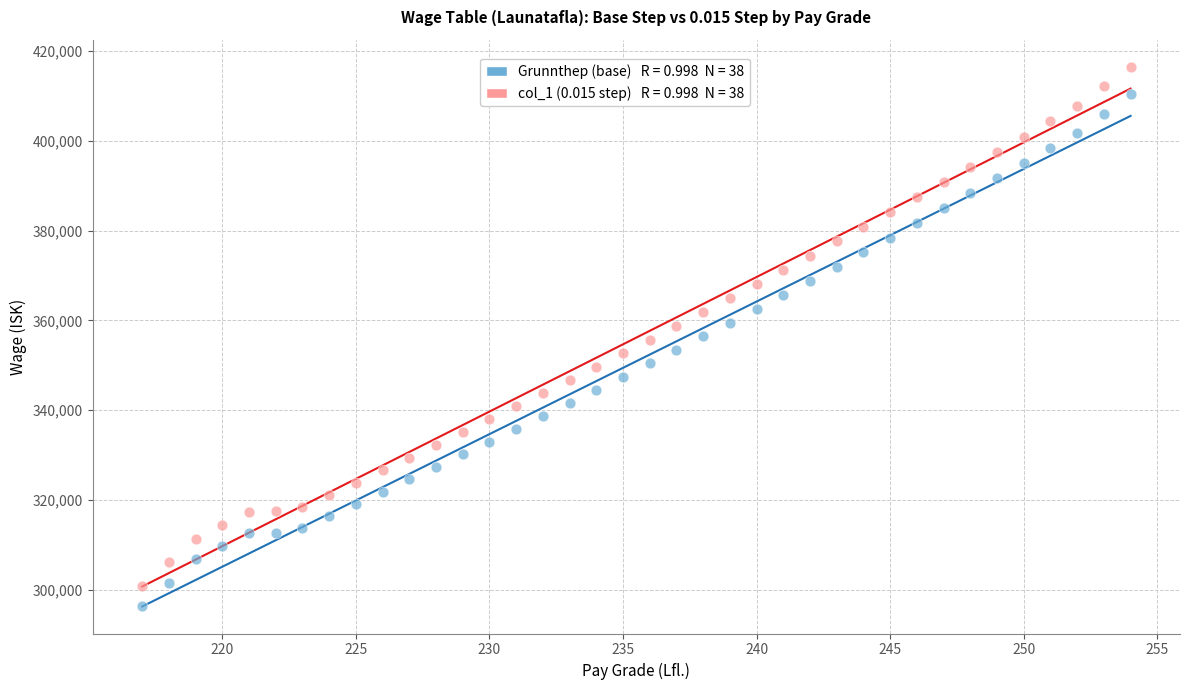

Across all data points, what is the range of X values (max minus min)?

37.0